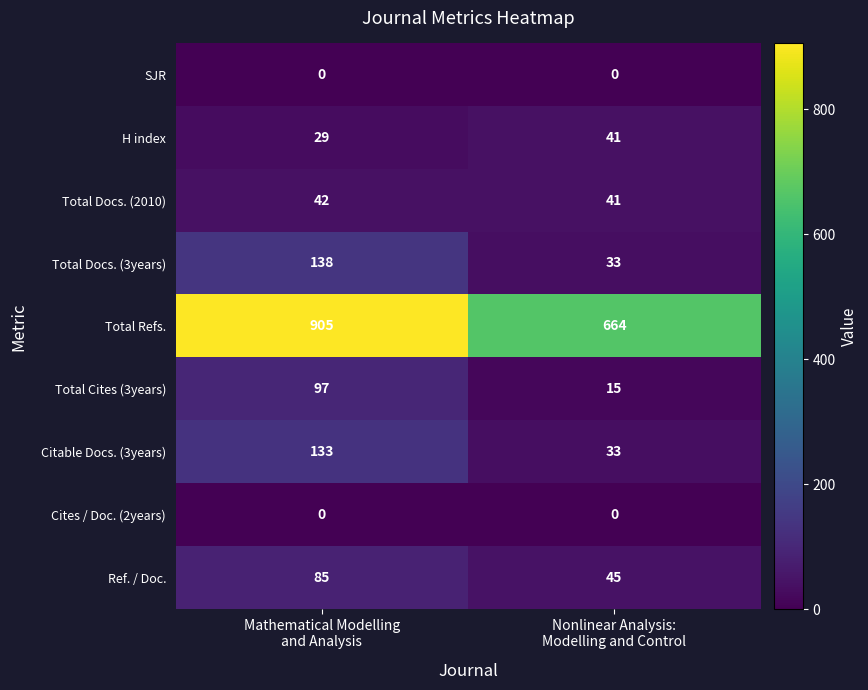

Which series has the largest range (max minus min)?

Total Refs.